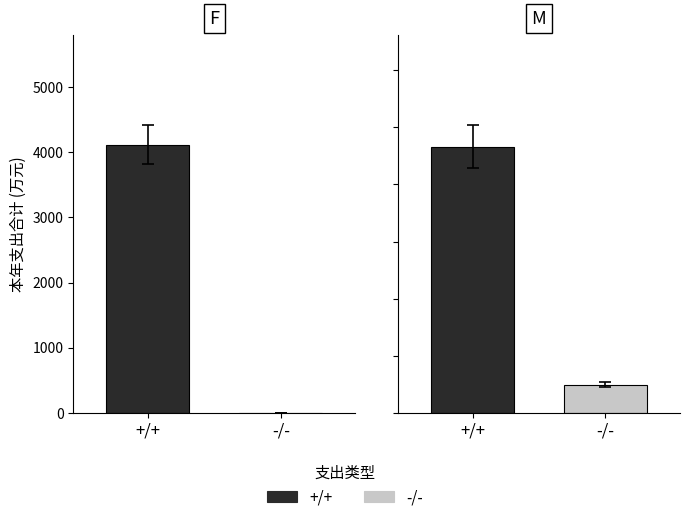

The +/+ series shows 4112.2 at 0. True or false?

True